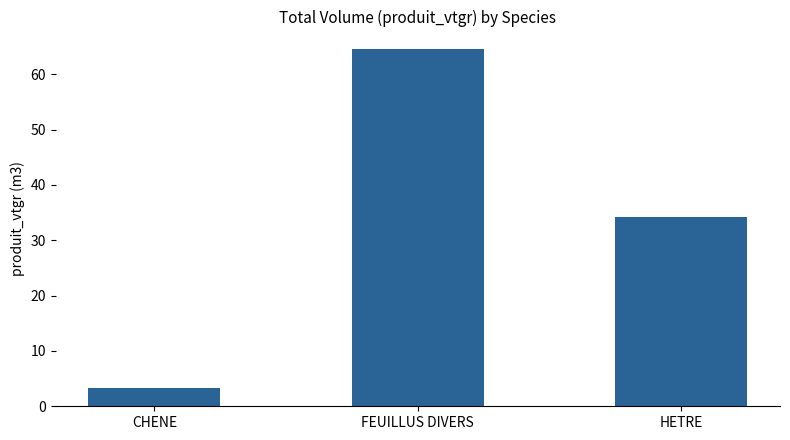

What is the change in value from CHENE to HETRE?

+30.9